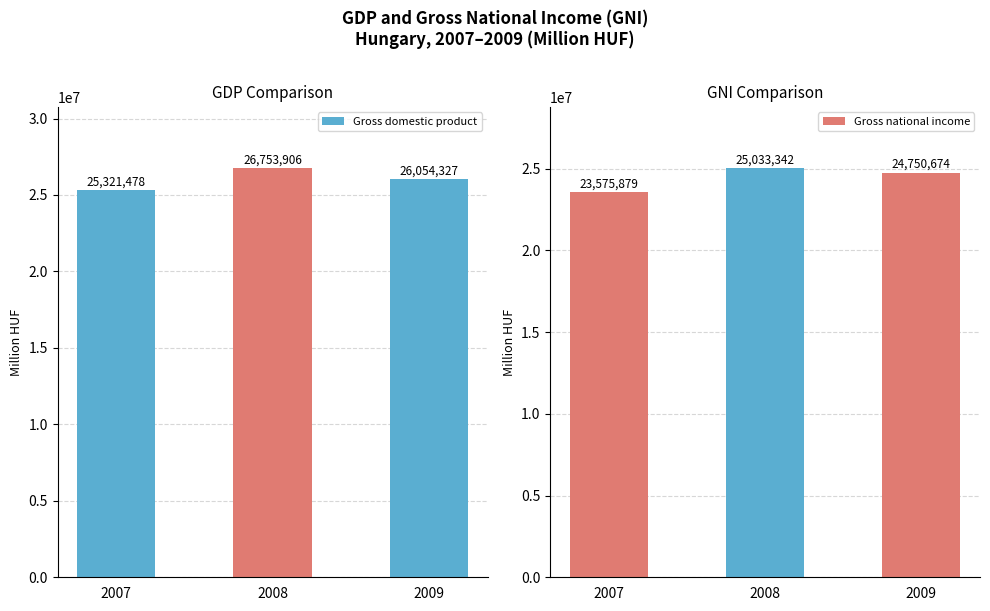

How many data points in Gross domestic product are above 26054327?

1